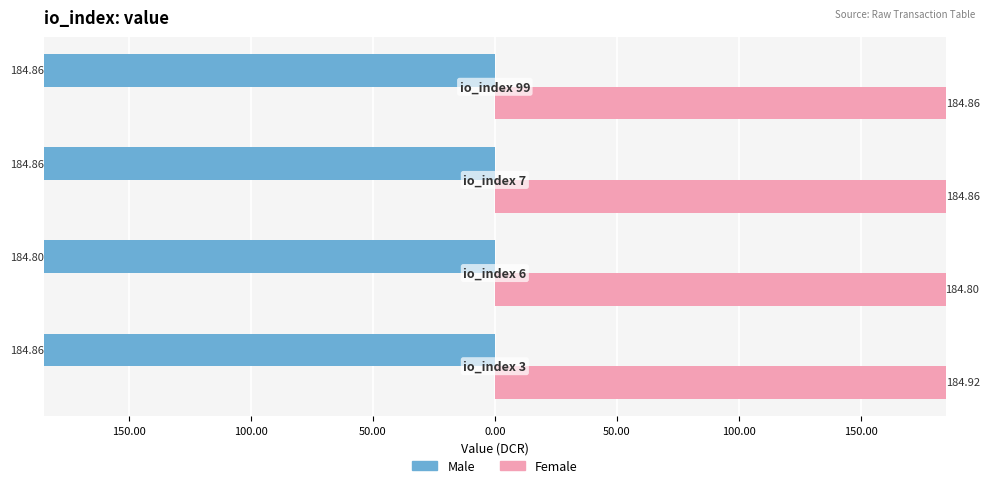

What are all the series names shown in the legend?

Male, Female